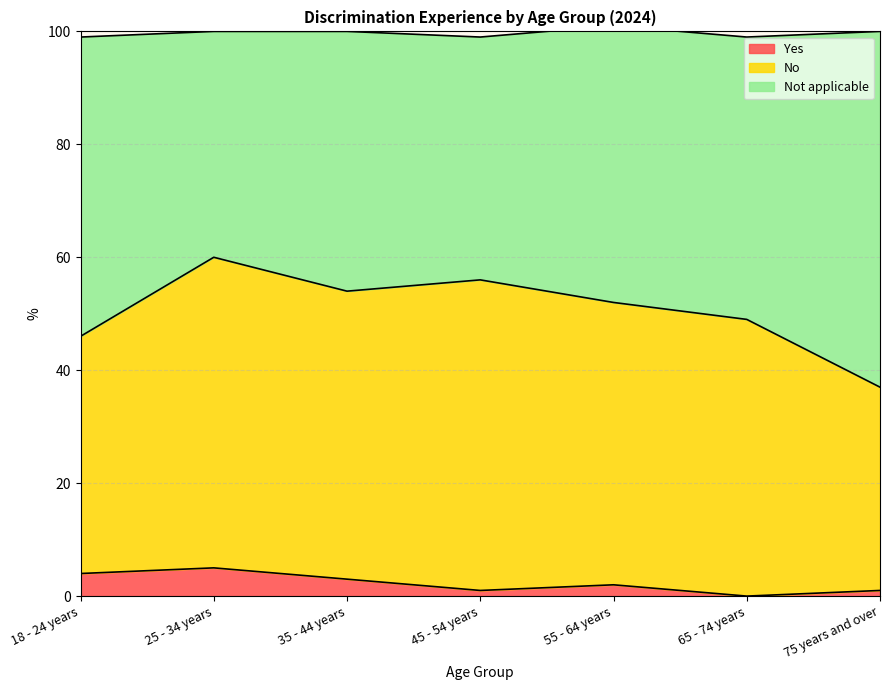

Is the value of Not applicable at 25 - 34 years greater than the value of Yes at 55 - 64 years?

Yes